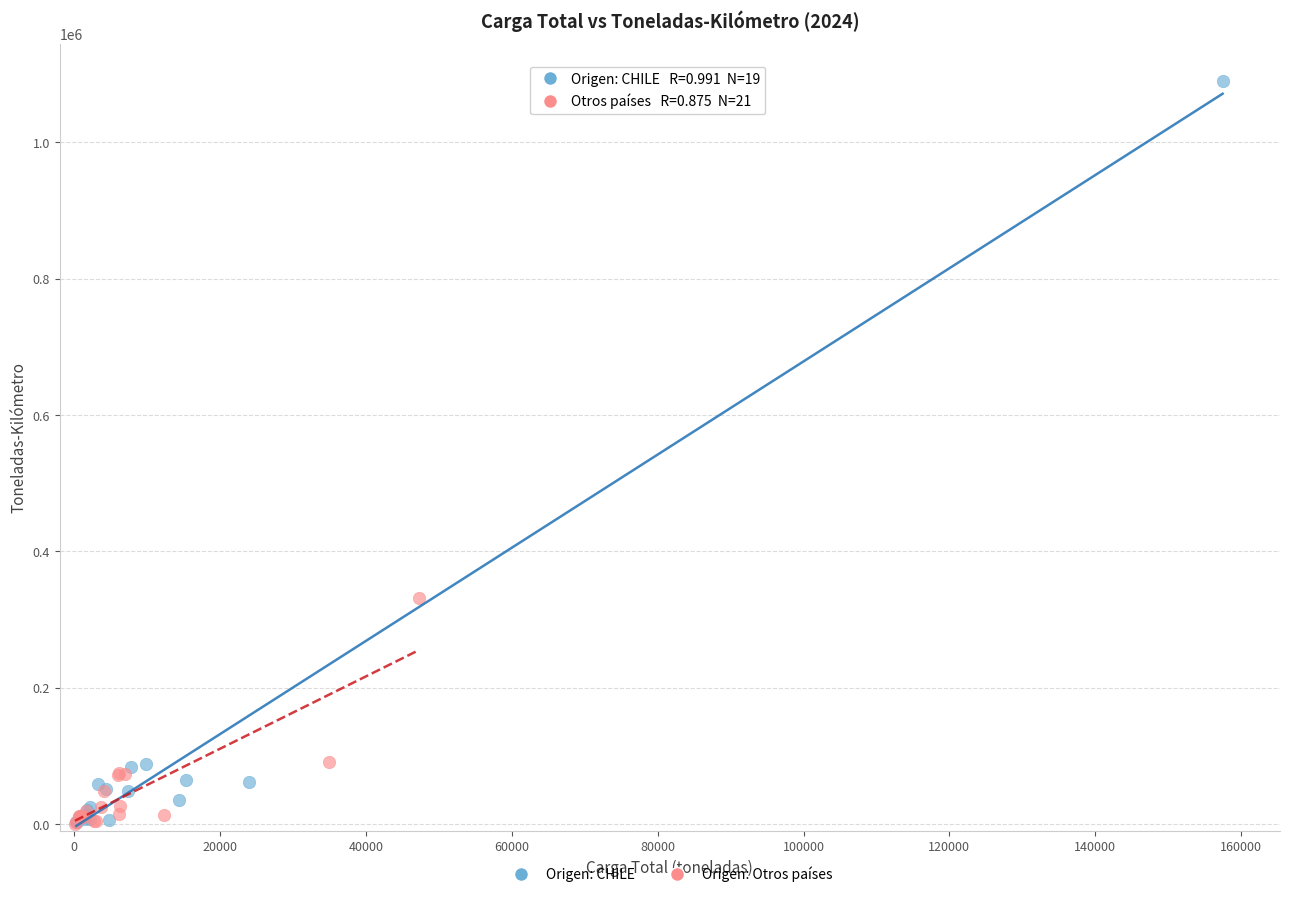

Which series reaches the maximum Y coordinate?

Origen: CHILE